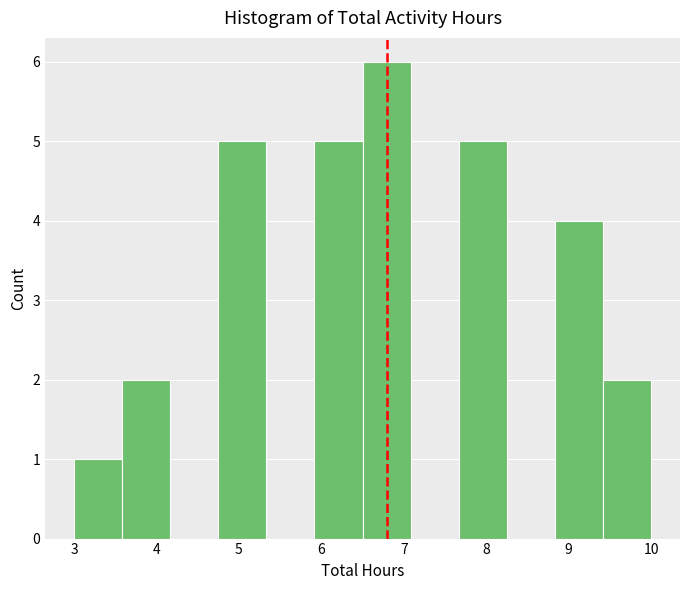

Reading left to right, list every bar in this chart as the range it spans on the x-axis followed by its height. Neither the bar edges nor the heights are printed on the chart, so give them approximately, as read against the axes.

3.0 to 3.6: 1
3.6 to 4.2: 2
4.2 to 4.8: 0
4.8 to 5.3: 5
5.3 to 5.9: 0
5.9 to 6.5: 5
6.5 to 7.1: 6
7.1 to 7.7: 0
7.7 to 8.3: 5
8.3 to 8.8: 0
8.8 to 9.4: 4
9.4 to 10.0: 2